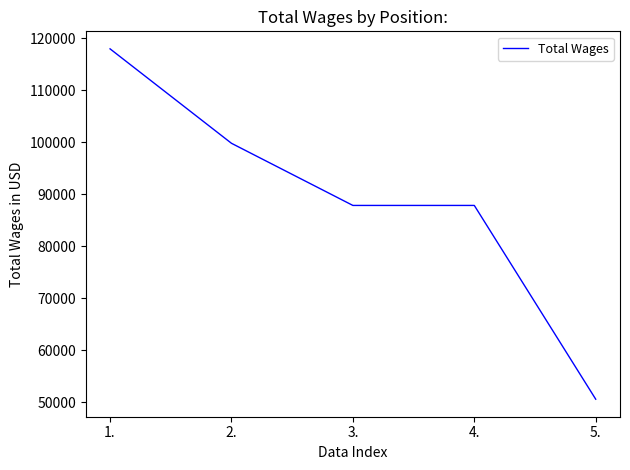

Is this an area chart (filled region under the line)?

No